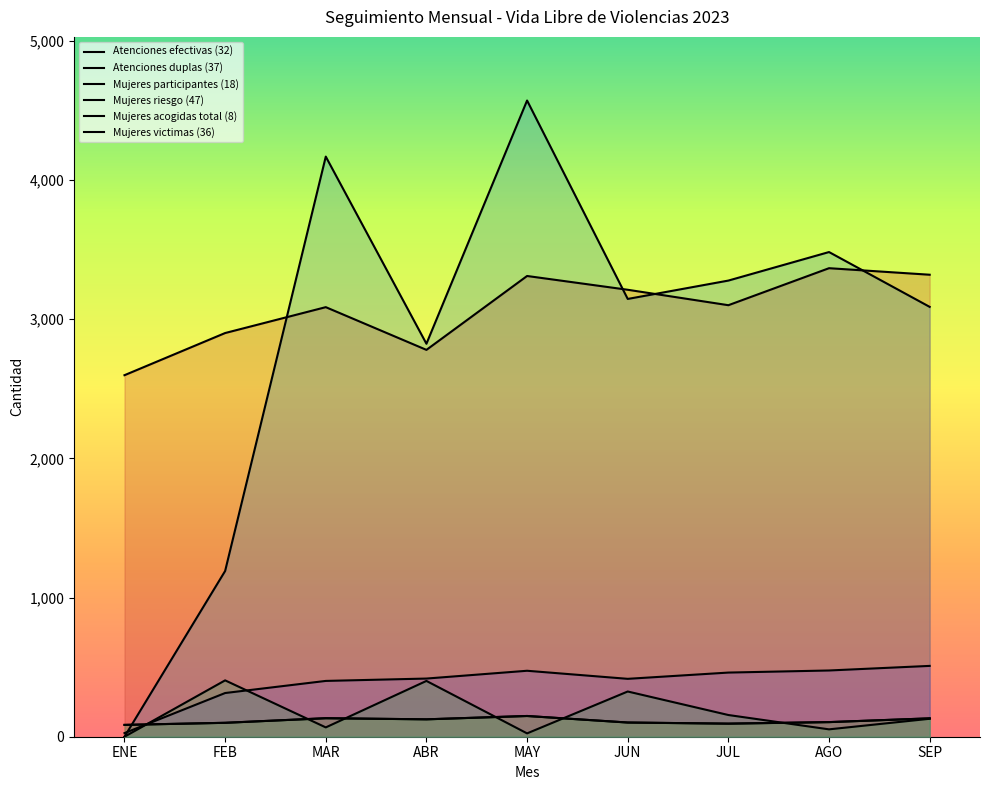

Which has a higher value, MAY or AGO?

AGO